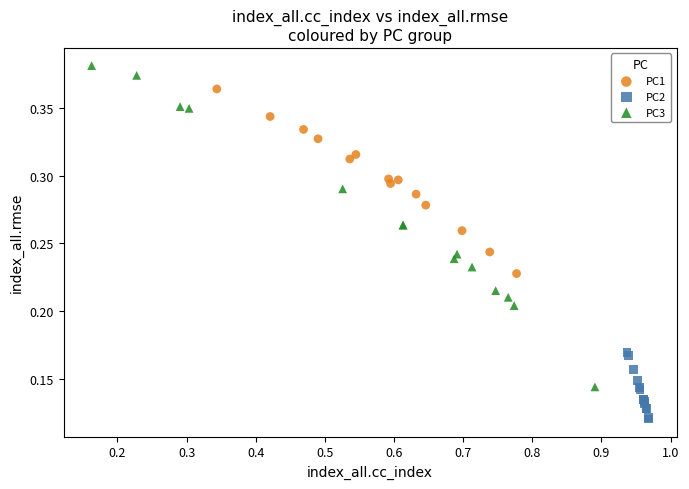

Which series has the largest Y range (max minus min)?

PC3